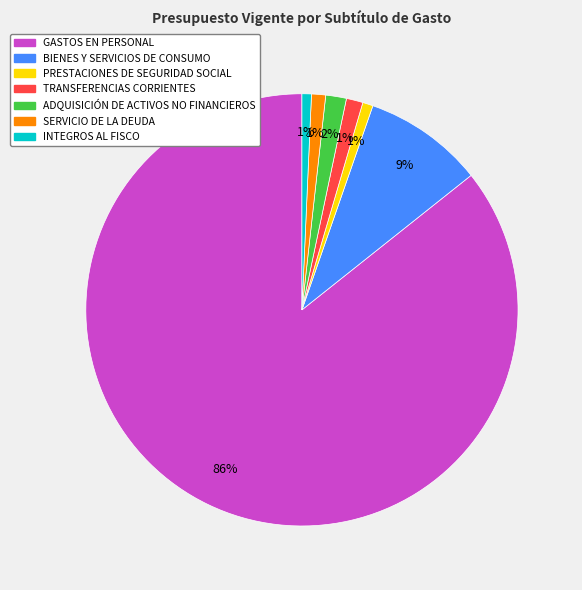

Between BIENES Y SERVICIOS DE CONSUMO and ADQUISICIÓN DE ACTIVOS NO FINANCIEROS, which is larger?

BIENES Y SERVICIOS DE CONSUMO